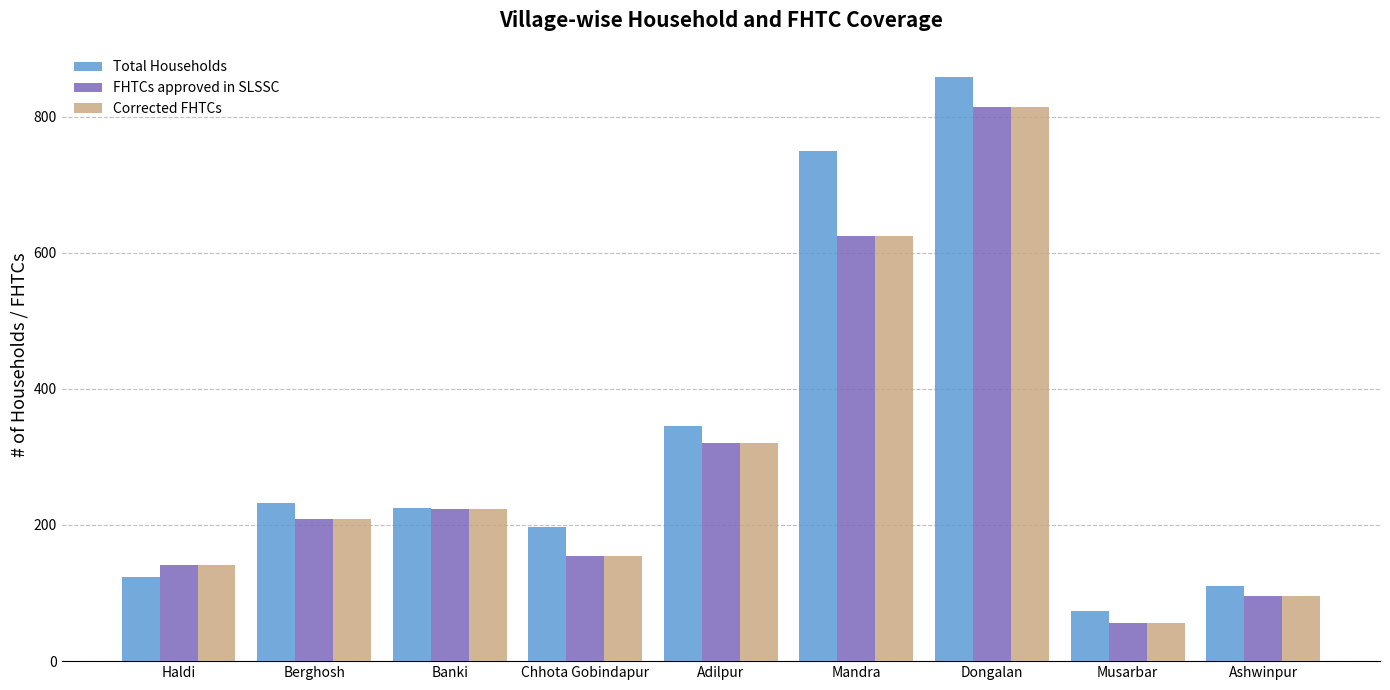

At which label does Total Households reach its minimum?

Musarbar